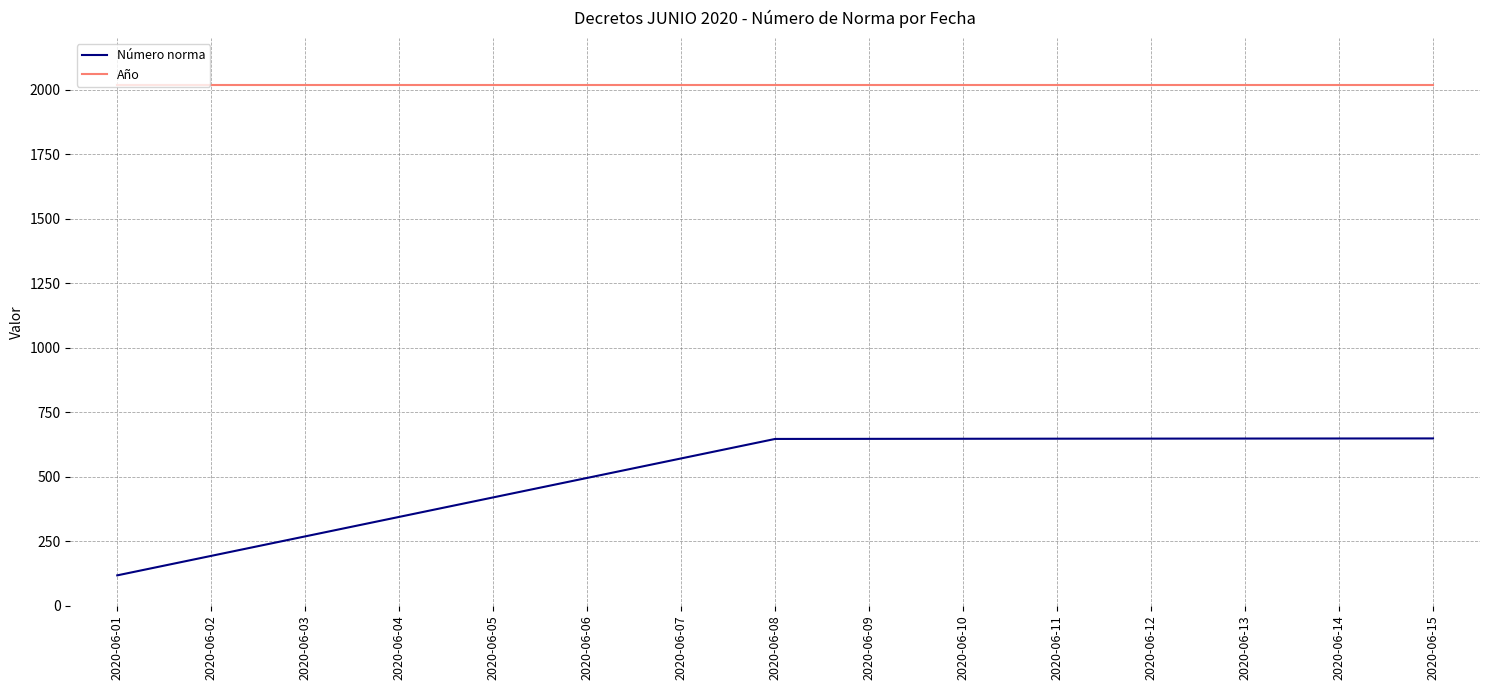

True or false: Número norma and Año cross at least once.

False